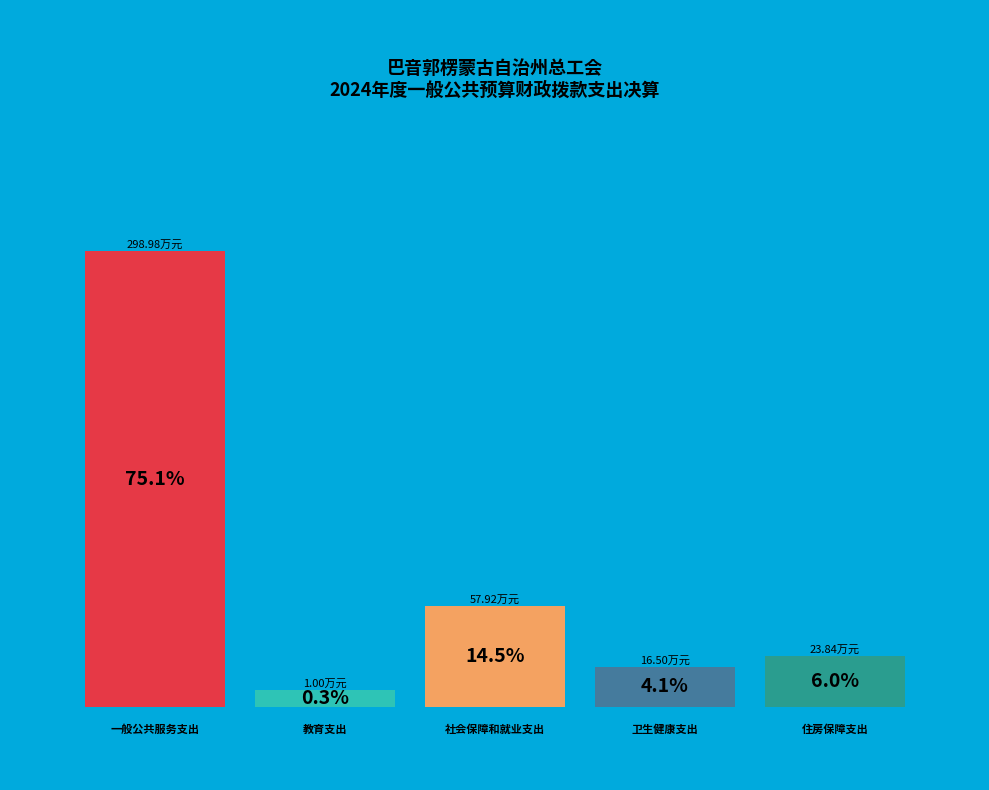

Which slice is the smallest?

教育支出